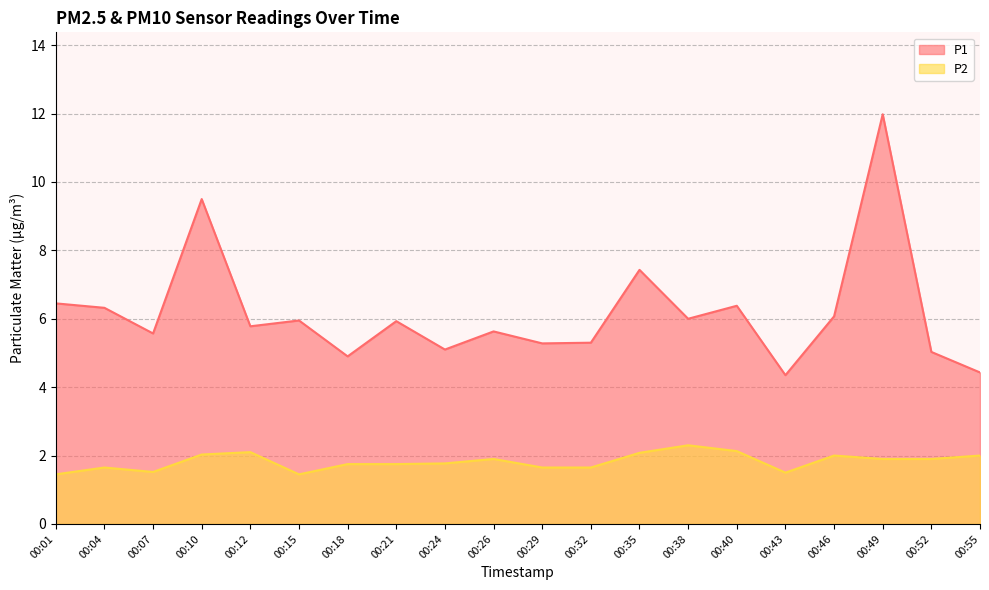

True or false: P2 has a value of 1.6 at 00:29.

True